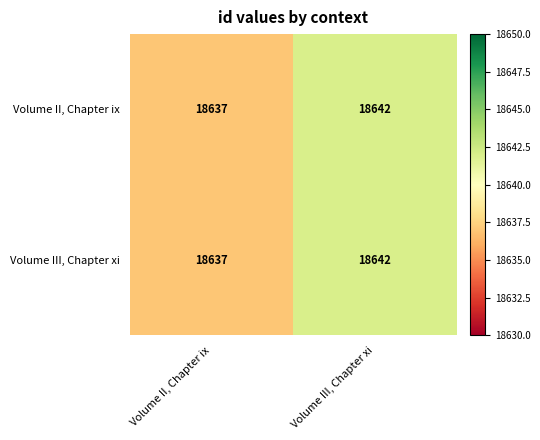

How many distinct data groups are displayed?

2